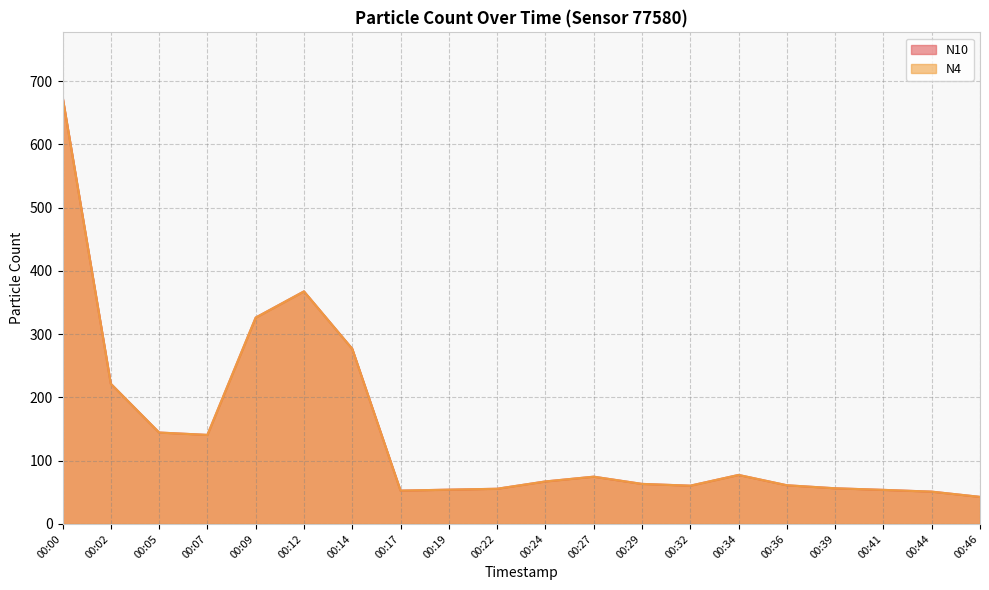

At which label does N10 reach its minimum?

00:46